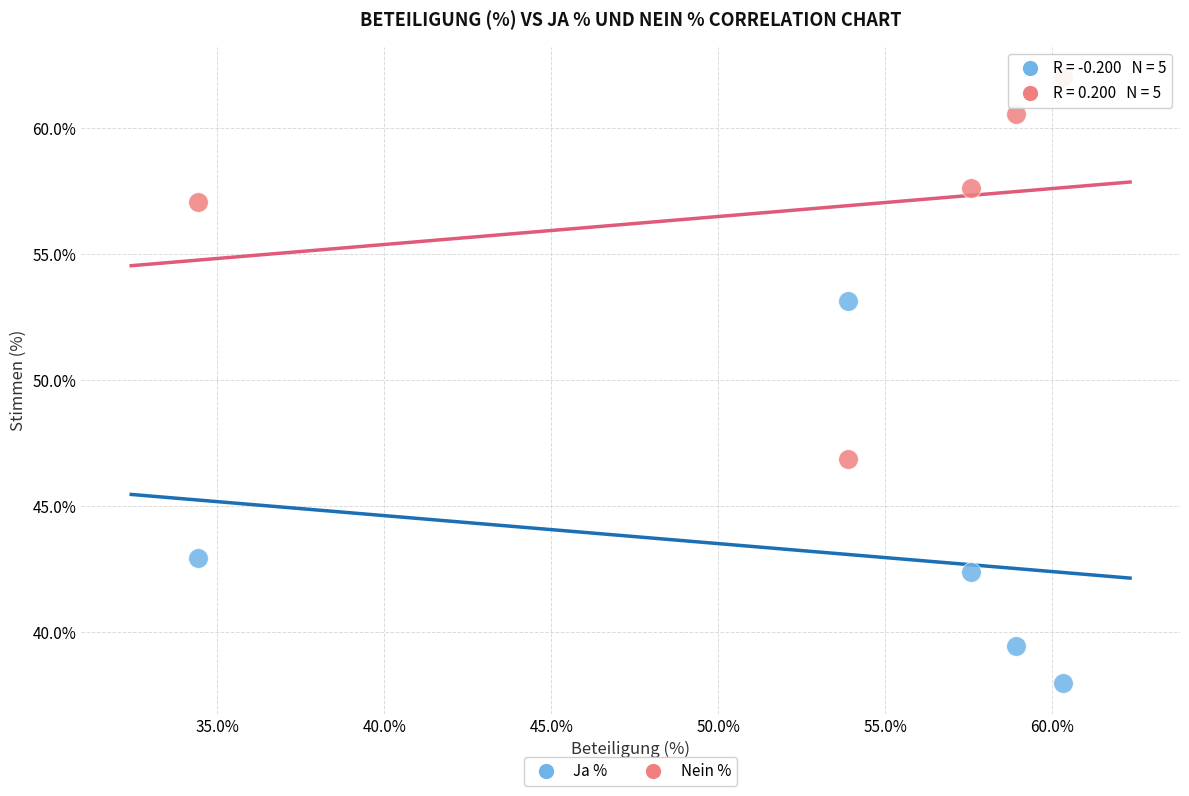

What is the X range (max minus min) for the scatter plot?

25.9